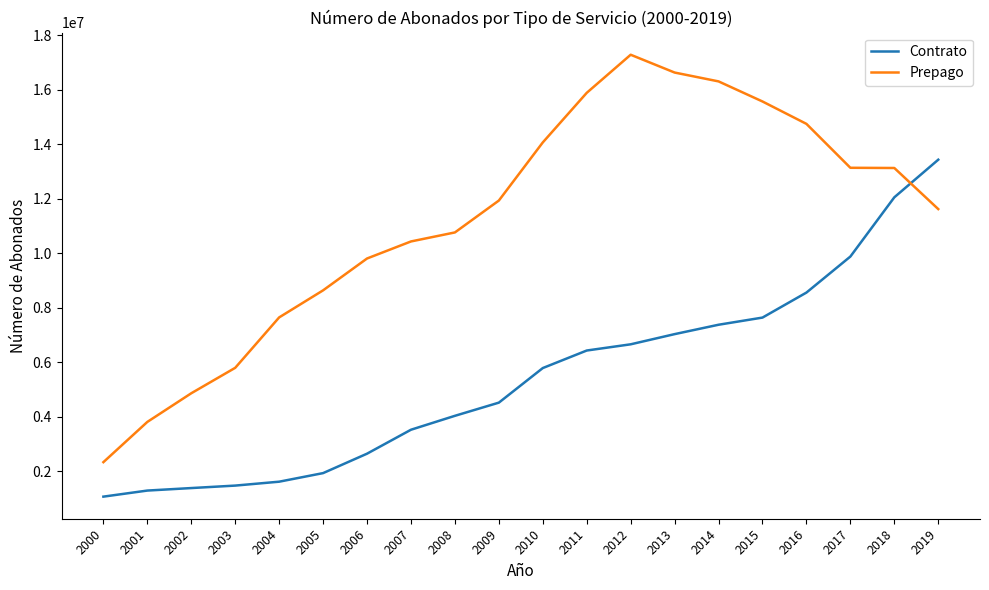

What is the average value of the Contrato series?

5415915